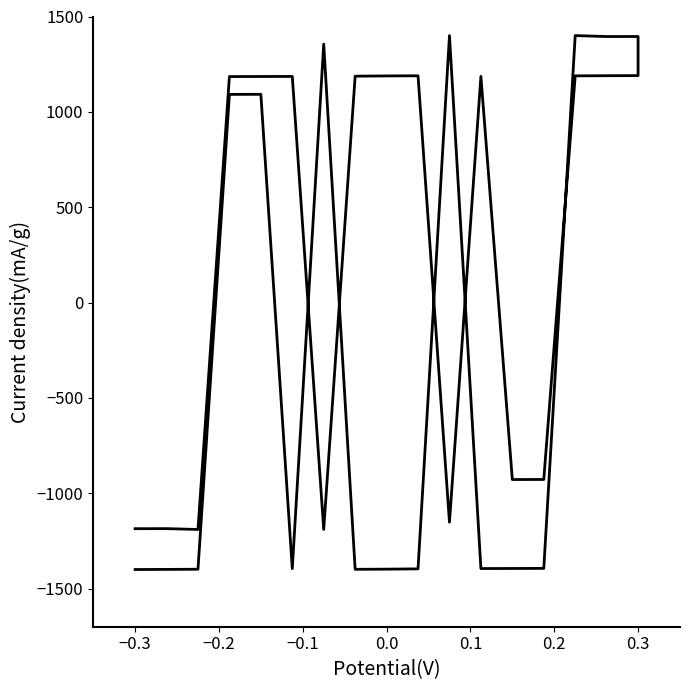

Reading left to right, extract all data points from this chart.

-1400.0	-1399.4	-1398.5	1091.5	1092.0	-1395.3	1355.0	-1399.0	-1398.1	-1396.6	1399.9	-1395.0	-1394.5	-1394.1	1400.0	1394.8	1395.1	1190.0	1189.5	1188.7	-927.8	-928.2	1186.0	-1151.8	1189.1	1188.4	1187.1	-1189.9	1185.7	1185.4	1185.0	-1190.0	-1185.6	-1185.9